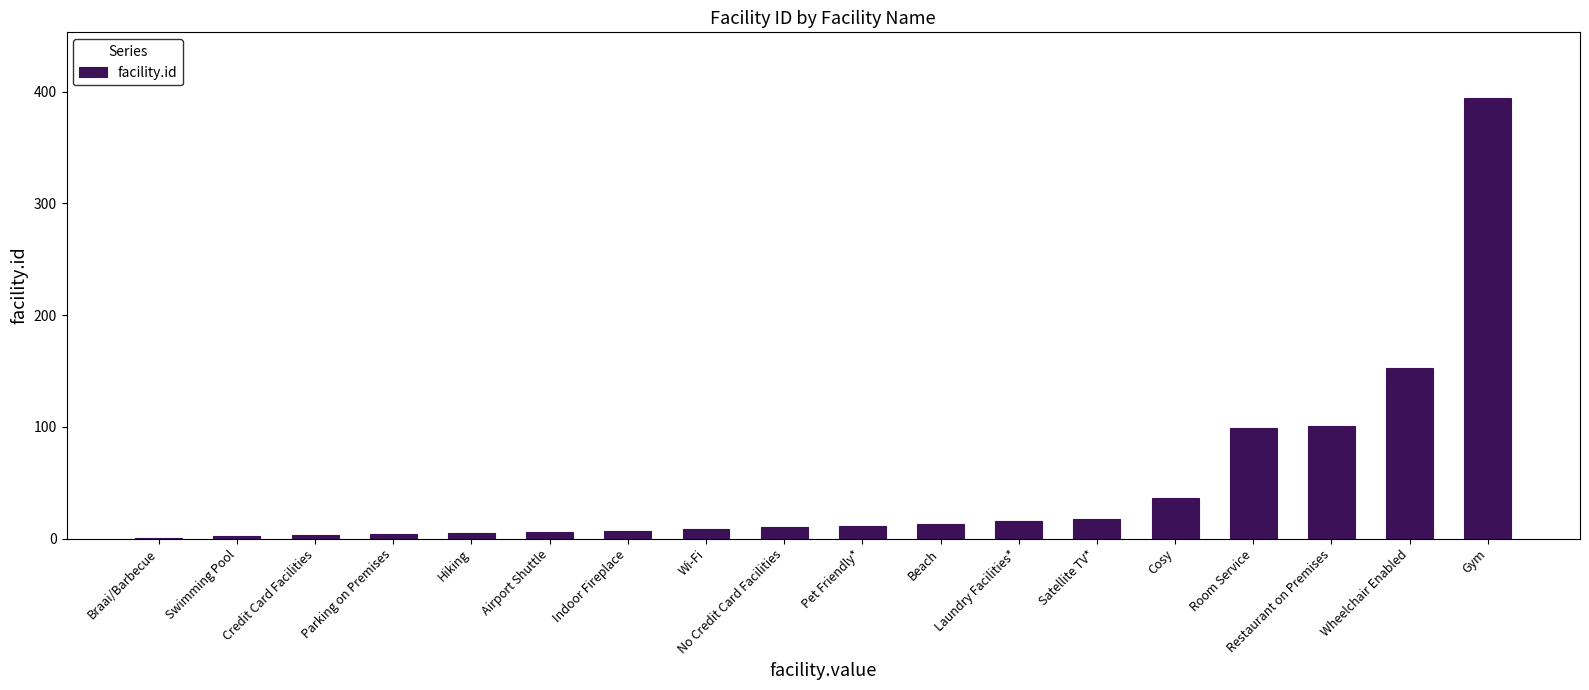

Between Laundry Facilities* and Airport Shuttle, which is larger?

Laundry Facilities*